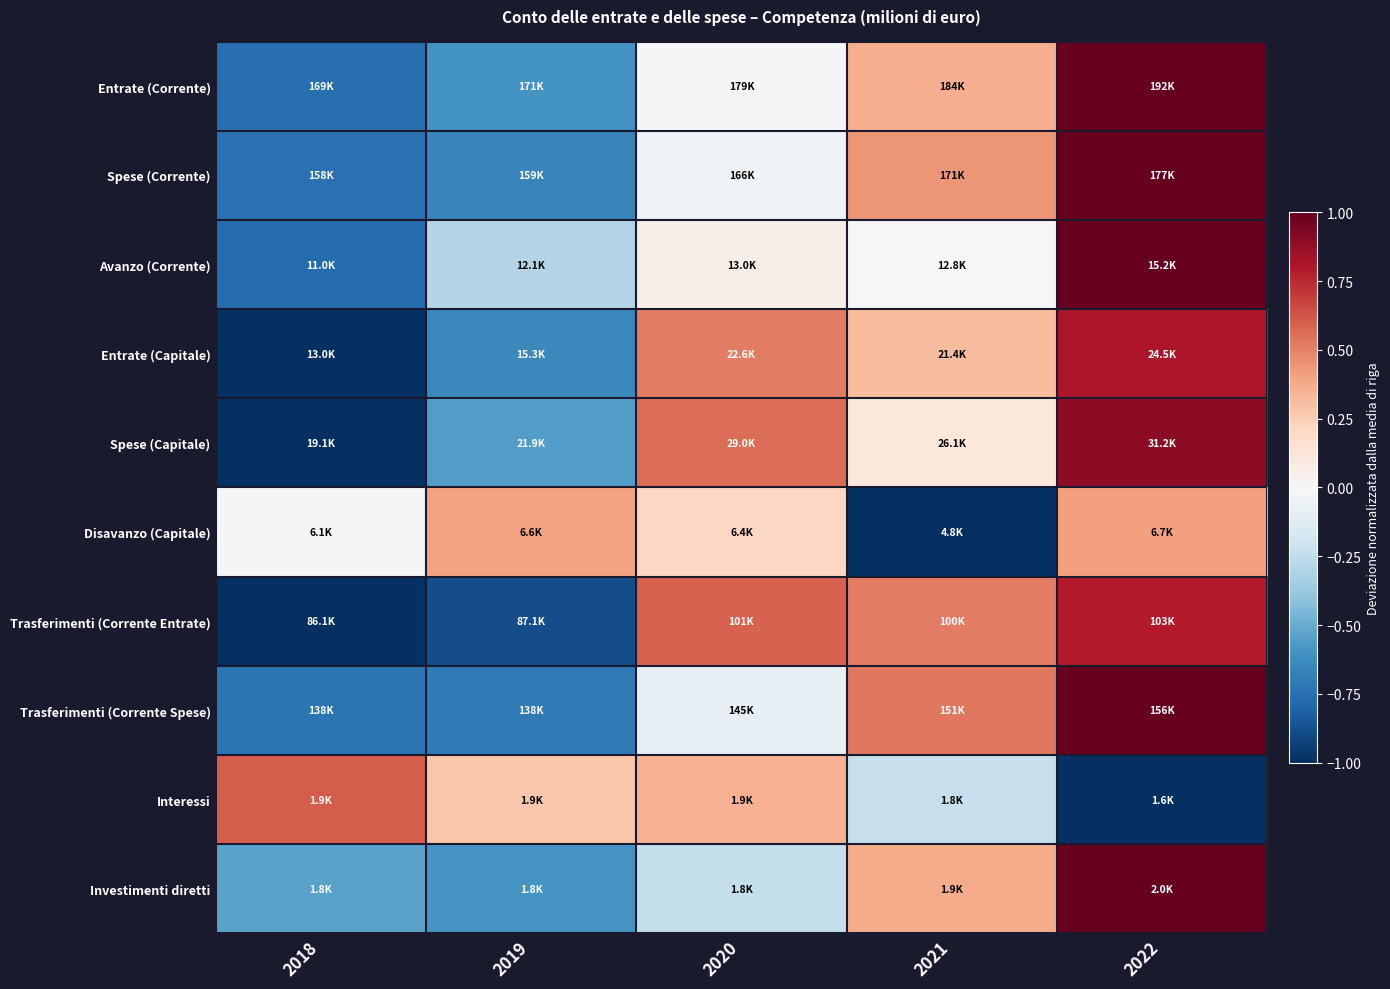

At which category is the sum across all series the highest?

2022